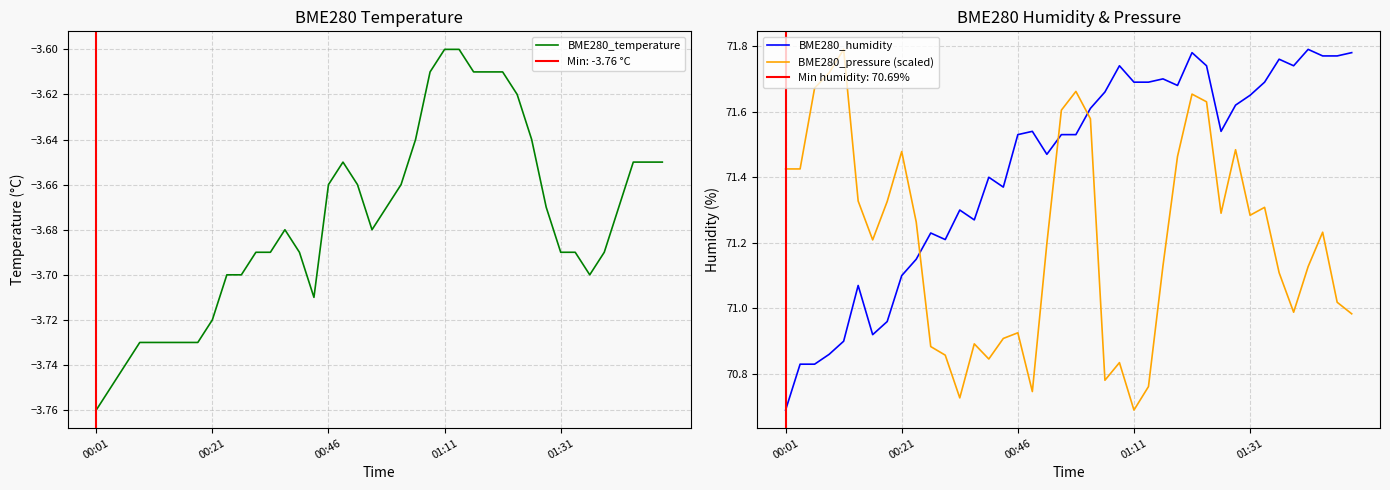

How many times do BME280_humidity and BME280_pressure (scaled) cross each other?

3